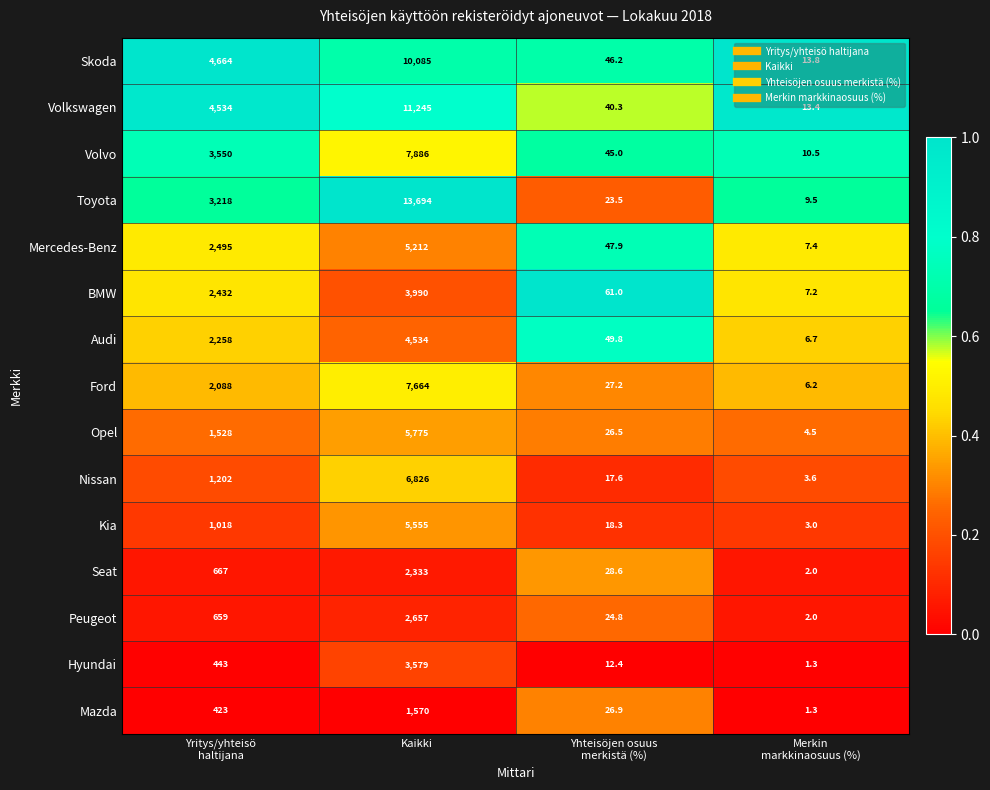

What is the total value across all series at Yhteisöjen osuus
merkistä (%)?

496.0